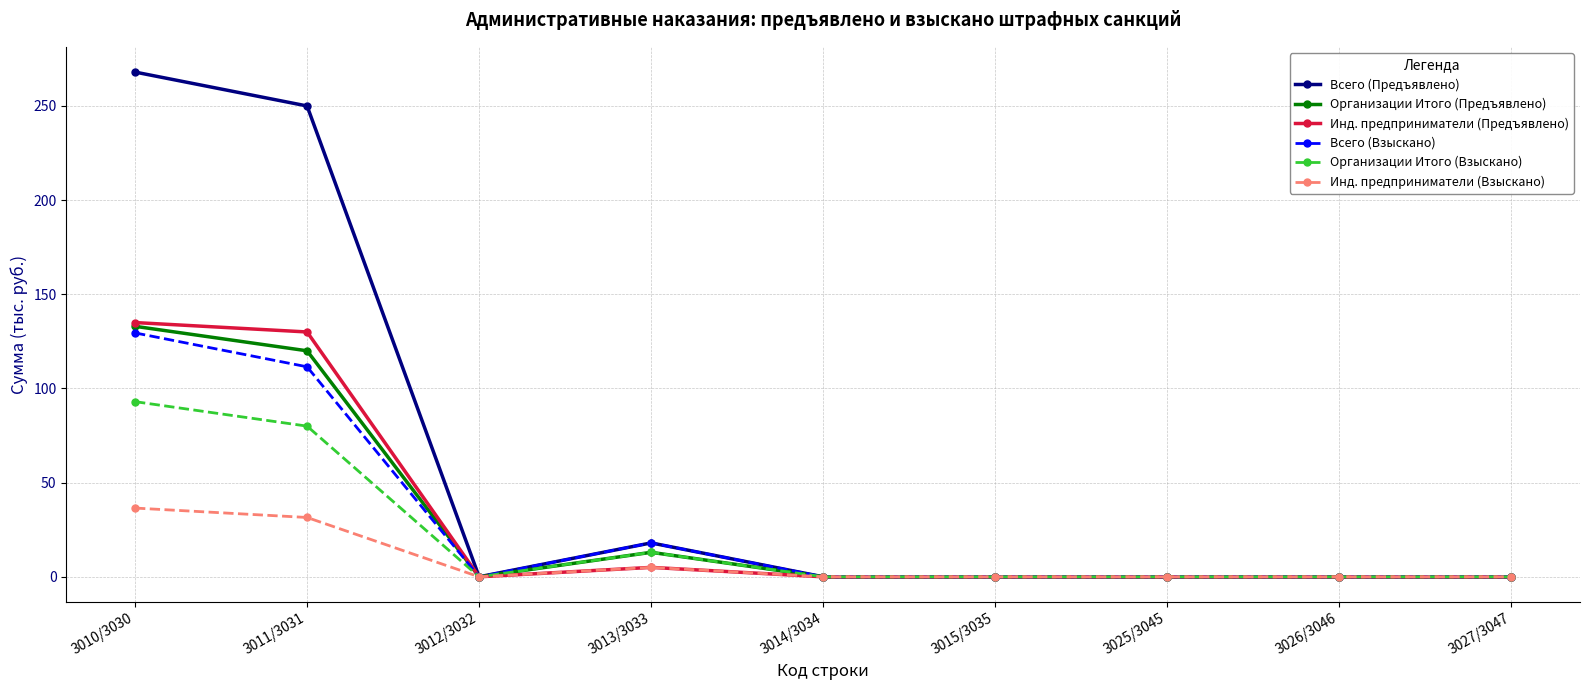

What position from the left is 3014/3034?

5